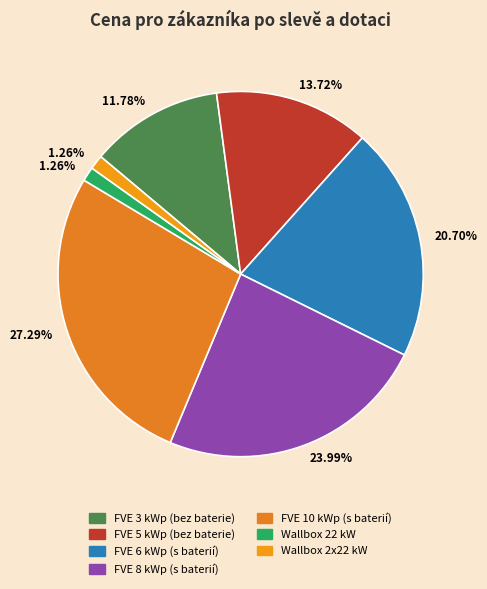

To the nearest percent, what is the combined percentage of Wallbox 22 kW and FVE 6 kWp (s baterií)?

22%